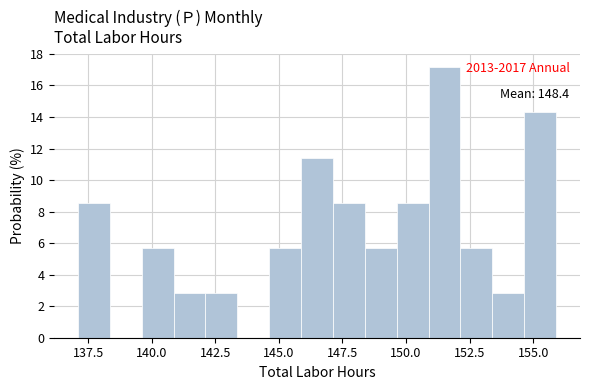

Around what value on the x-axis is the tallest bar? Give the approximate position of its centre, as read against the axis.

151.5